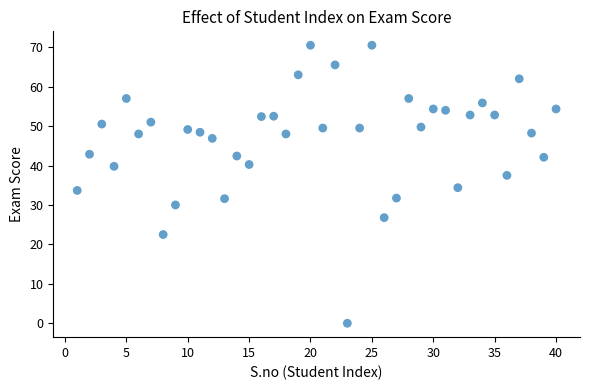

What is the range of Y values (max minus min)?

70.5